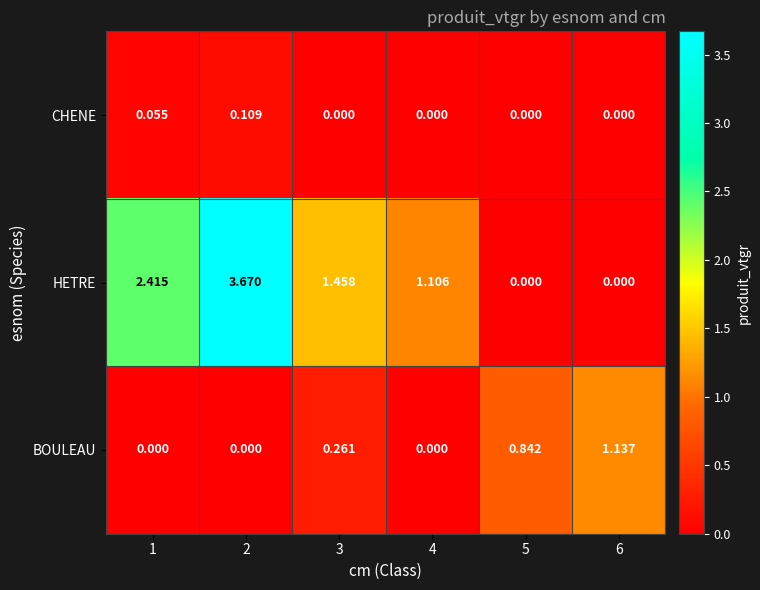

Rank the series by their maximum value, from highest to lowest.

HETRE, BOULEAU, CHENE